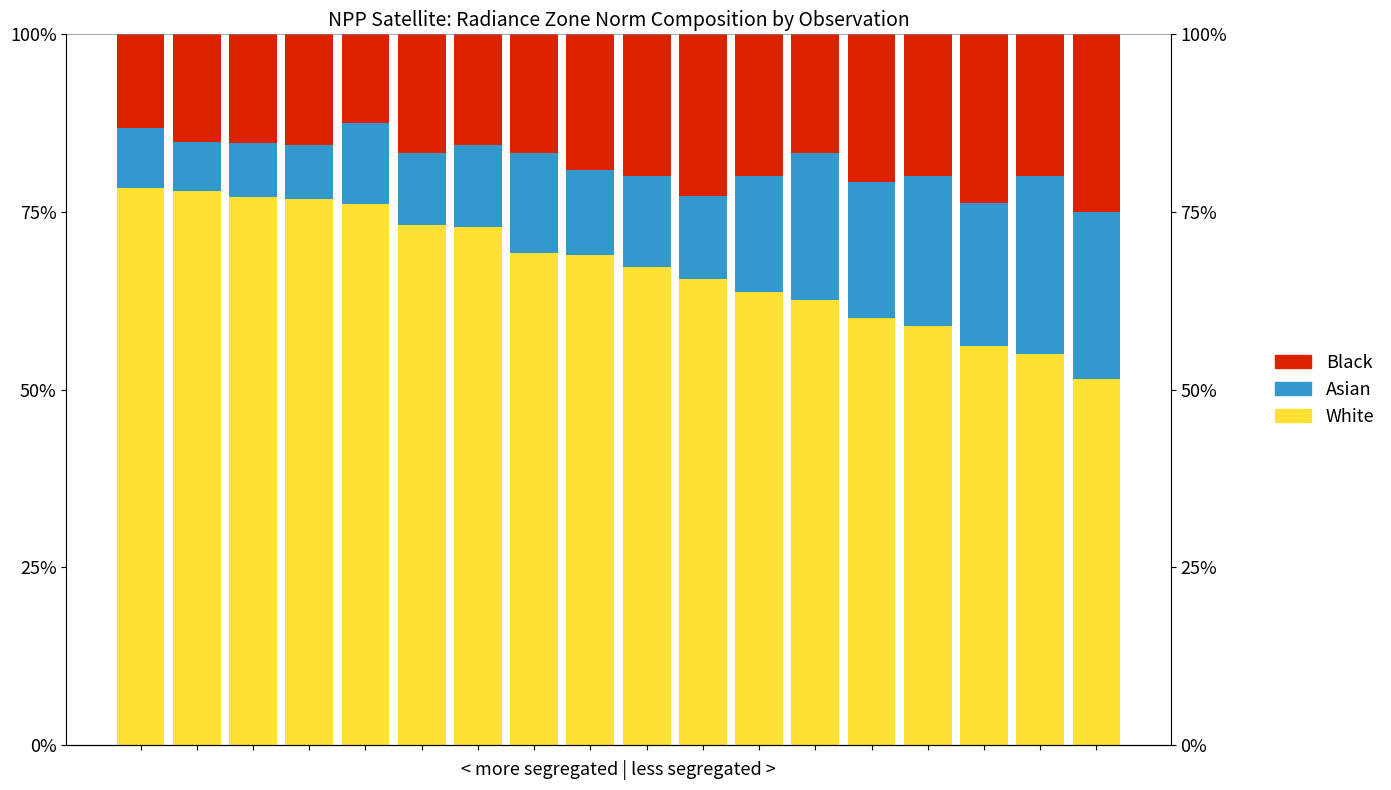

How many categories are shown in the chart?

18